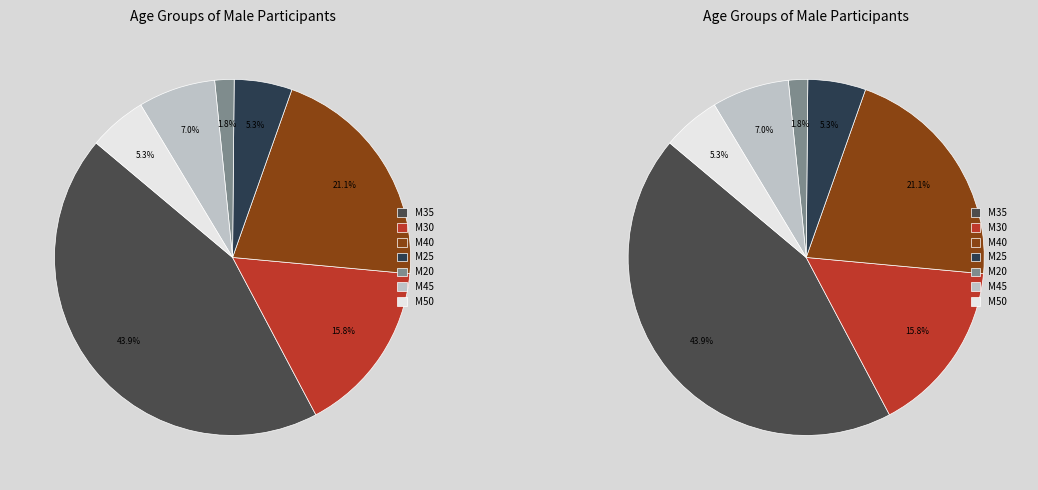

Rank the categories by value from highest to lowest.

M35, M40, M30, M45, M25, M50, M20